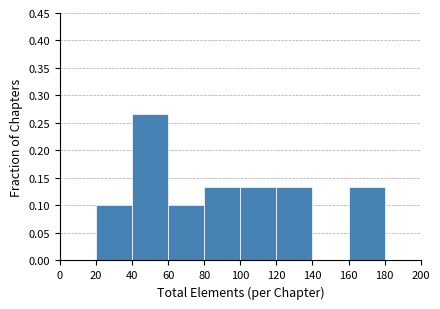

Reading left to right, list every bar in this chart as the range it spans on the x-axis followed by its height. The values are not printed on the chart, so give them approximately, as read against the axis.

0 to 20: 0
20 to 40: 0.100
40 to 60: 0.265
60 to 80: 0.100
80 to 100: 0.135
100 to 120: 0.135
120 to 140: 0.135
140 to 160: 0
160 to 180: 0.135